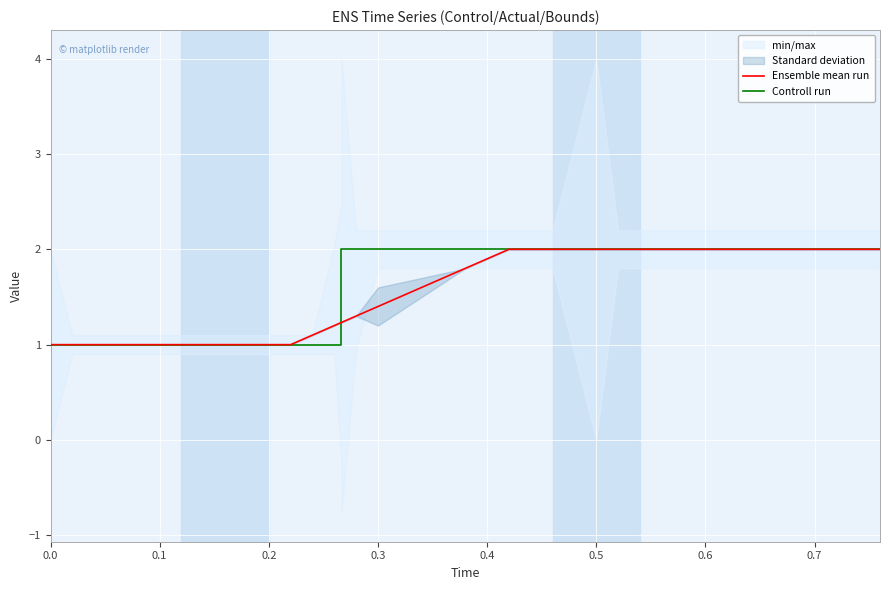

At how many categories does at least one series exceed 1?

28